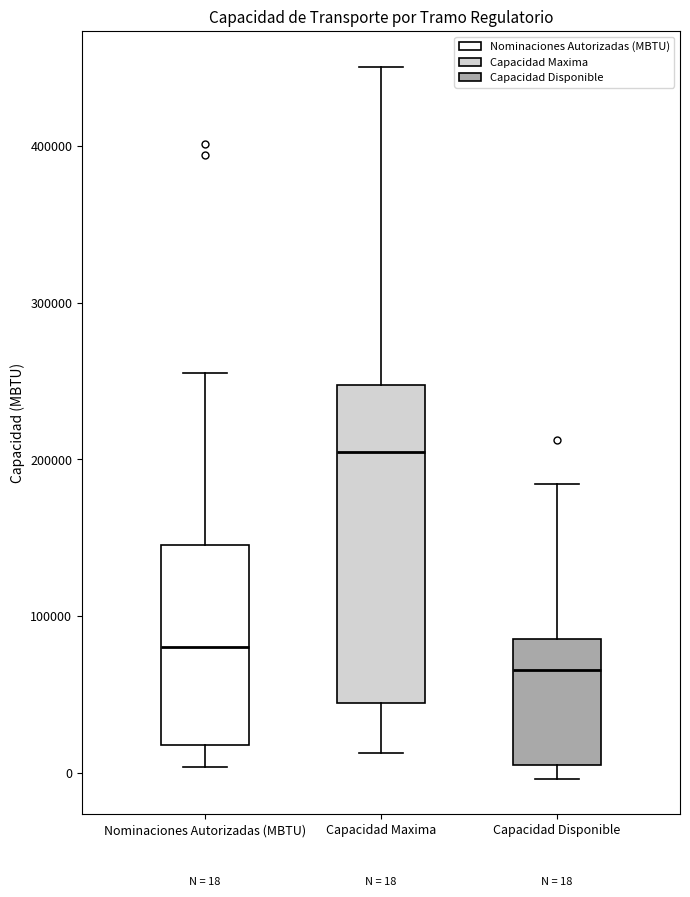

Comparing the boxes themselves (not the whiskers), which one is the tallest?

Capacidad Maxima